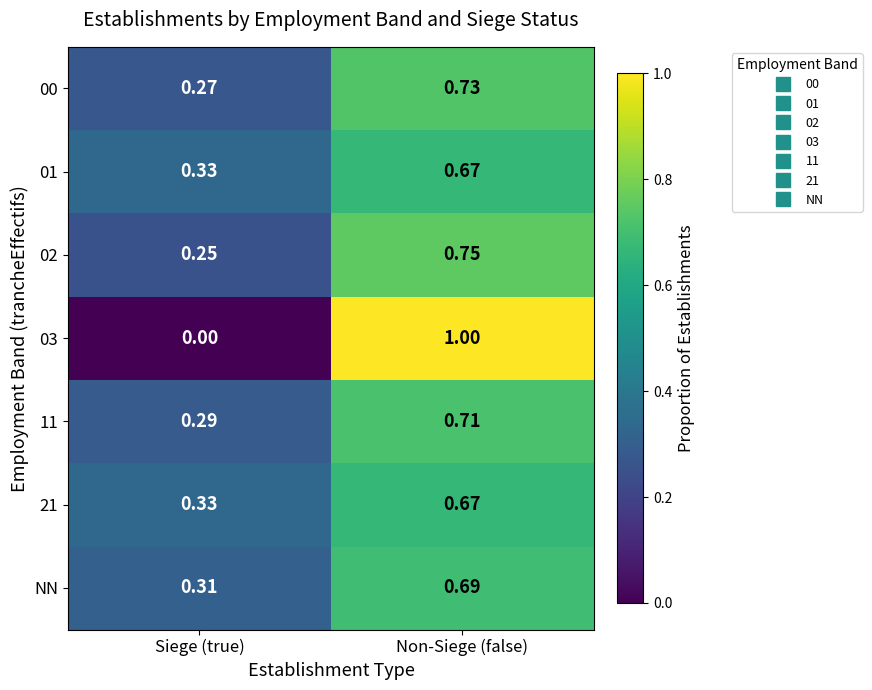

Where is 00 nearest to the value 0?

Siege (true)